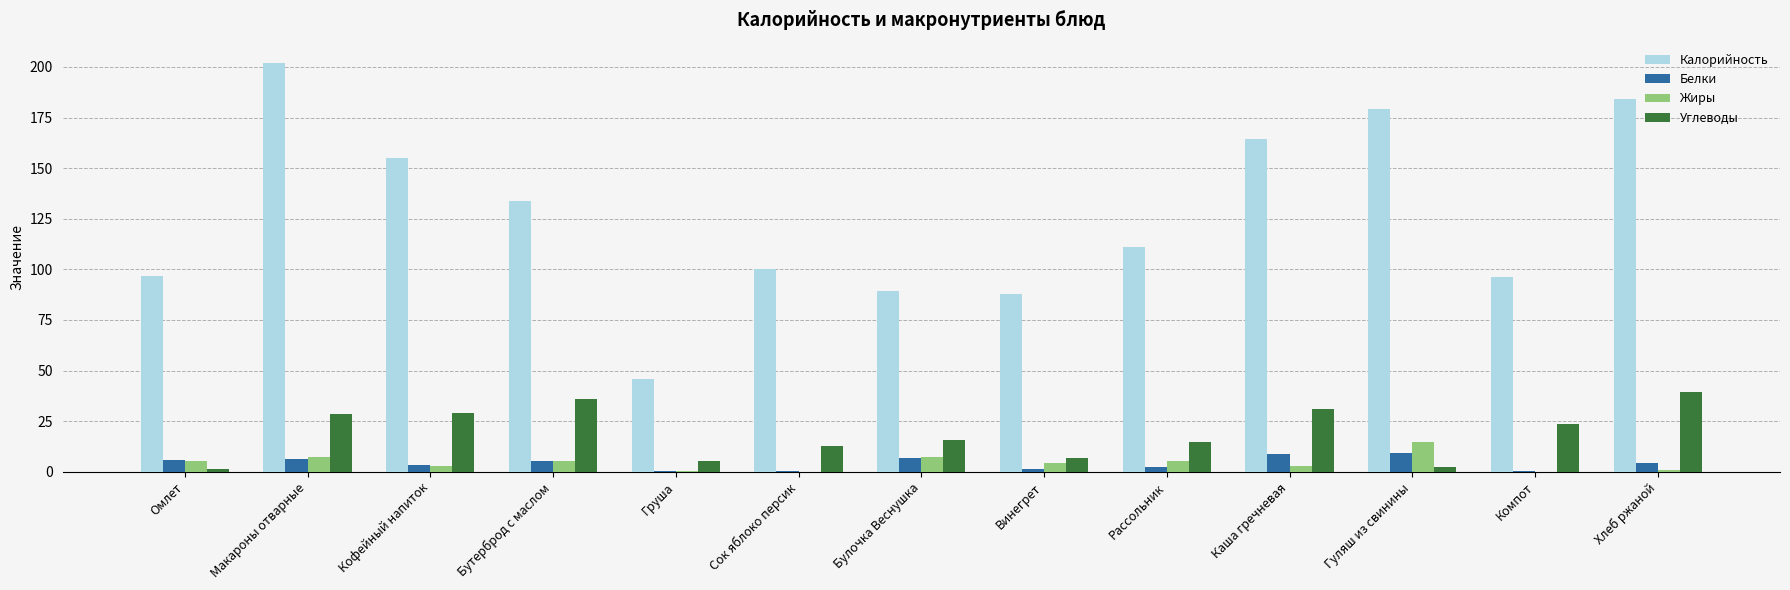

Which series has the largest total across all categories?

Калорийность